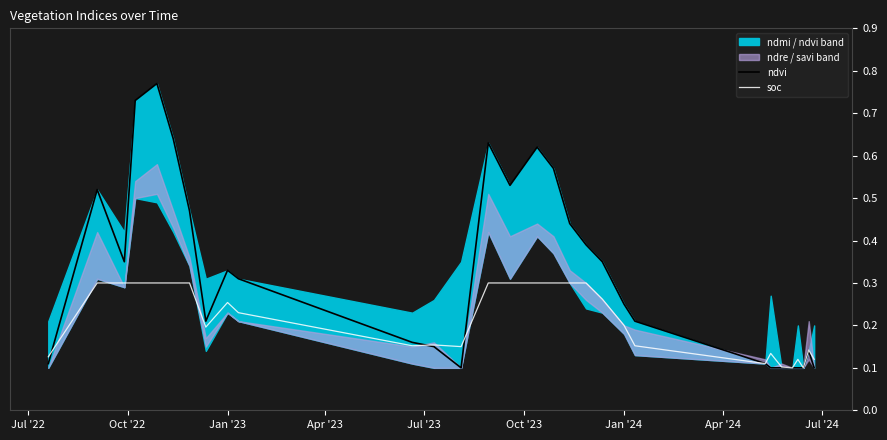

How many interior local peaks does the soc series have?

5